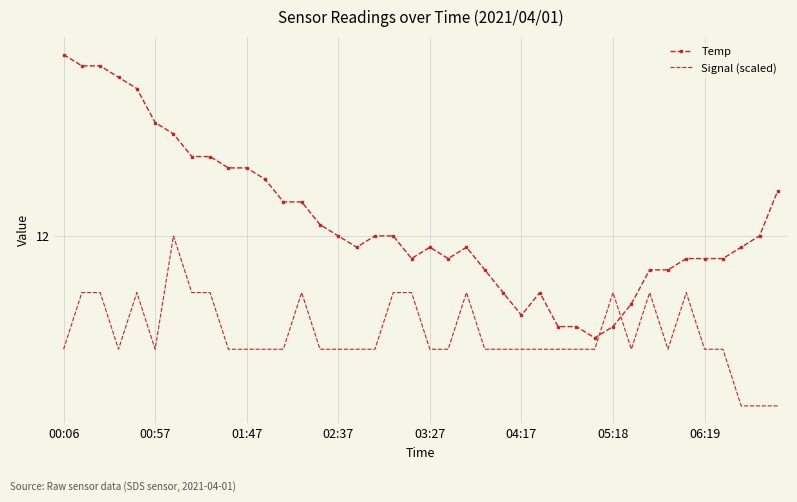

At which category does the chart reach its minimum across all series?

37